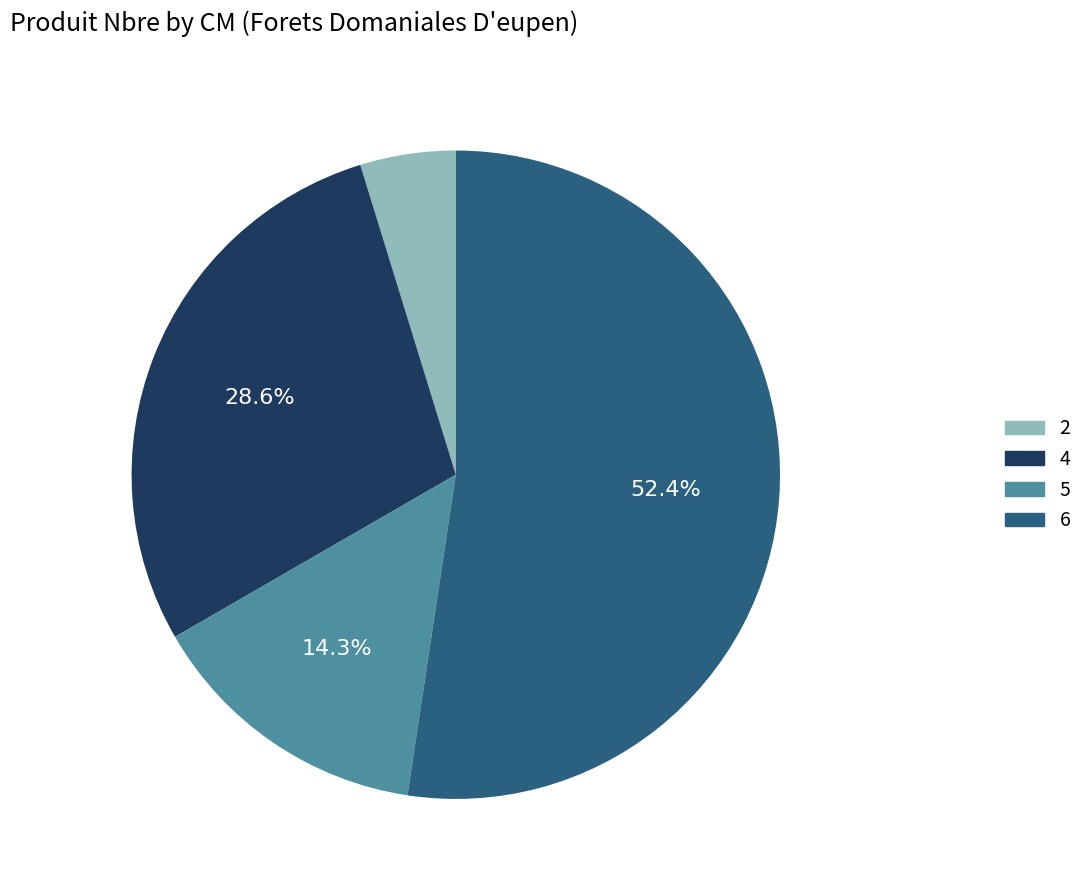

Rank the categories by value from lowest to highest.

2, 5, 4, 6